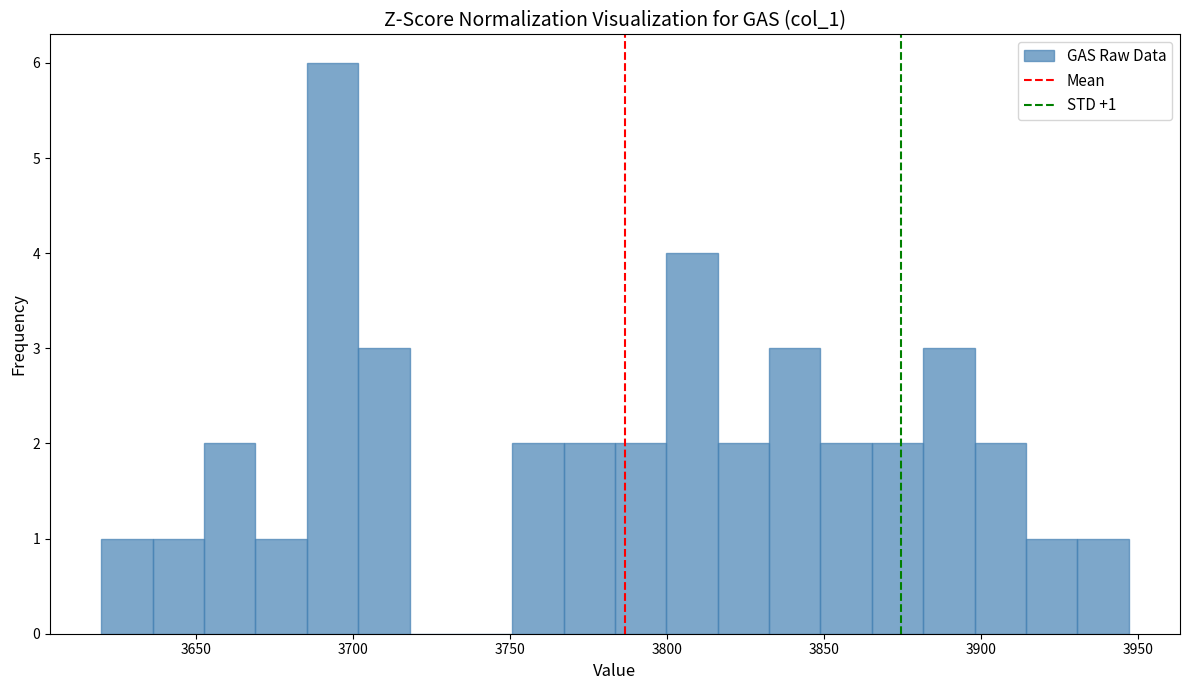

Read against the x-axis, roughly where is the centre of the tallest bar?

3695